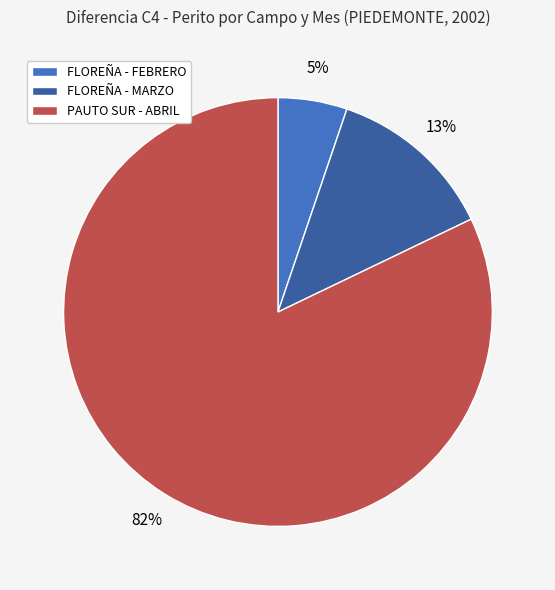

Does FLOREÑA - MARZO represent more than half of the total?

No